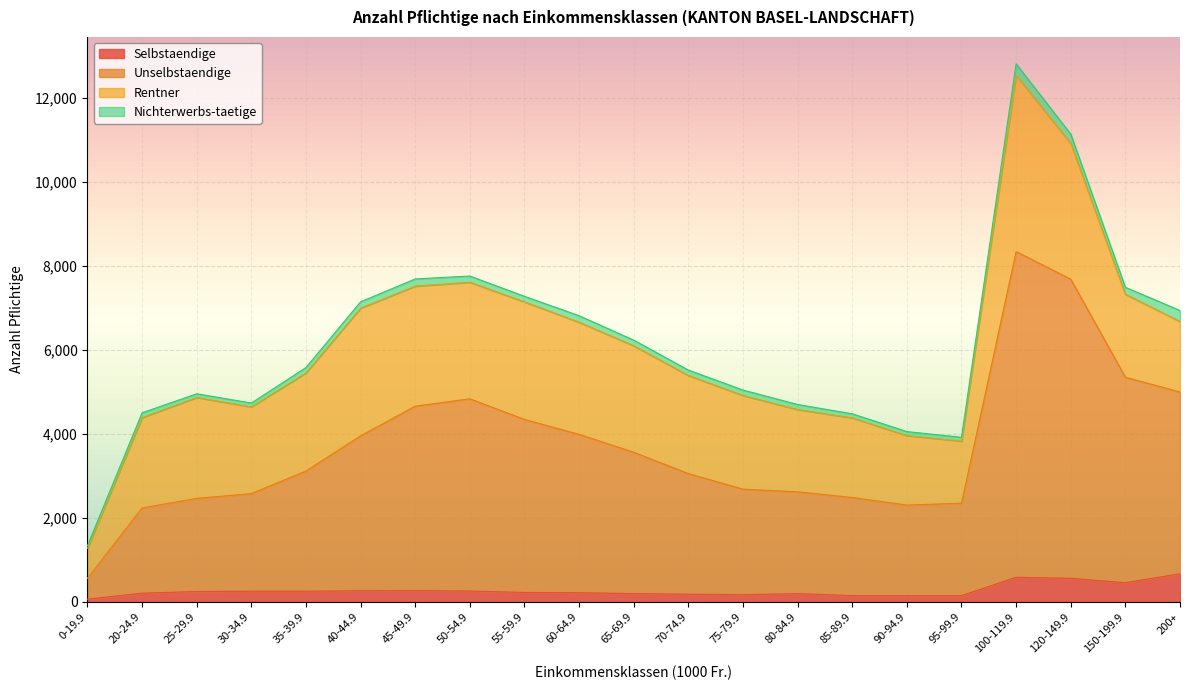

Is it true that Selbstaendige equals 138 at 120-149.9?

False